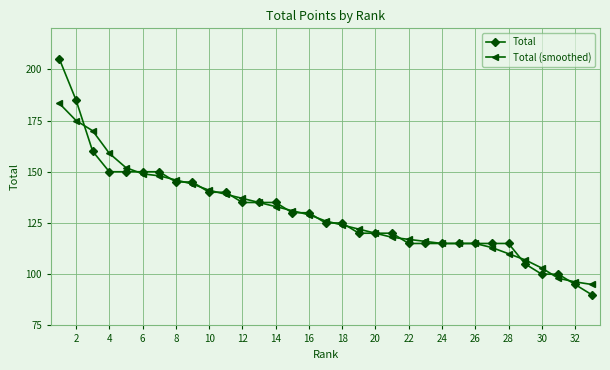

What is the difference between the maximum and minimum values in the Total series?

115.0